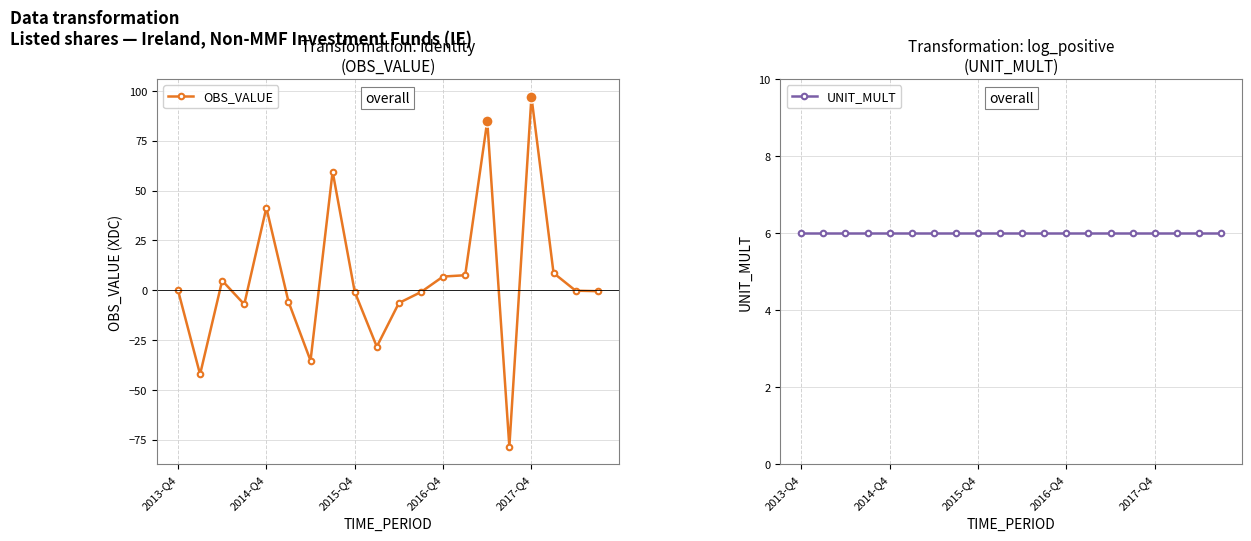

What is the smallest value displayed?

-78.6